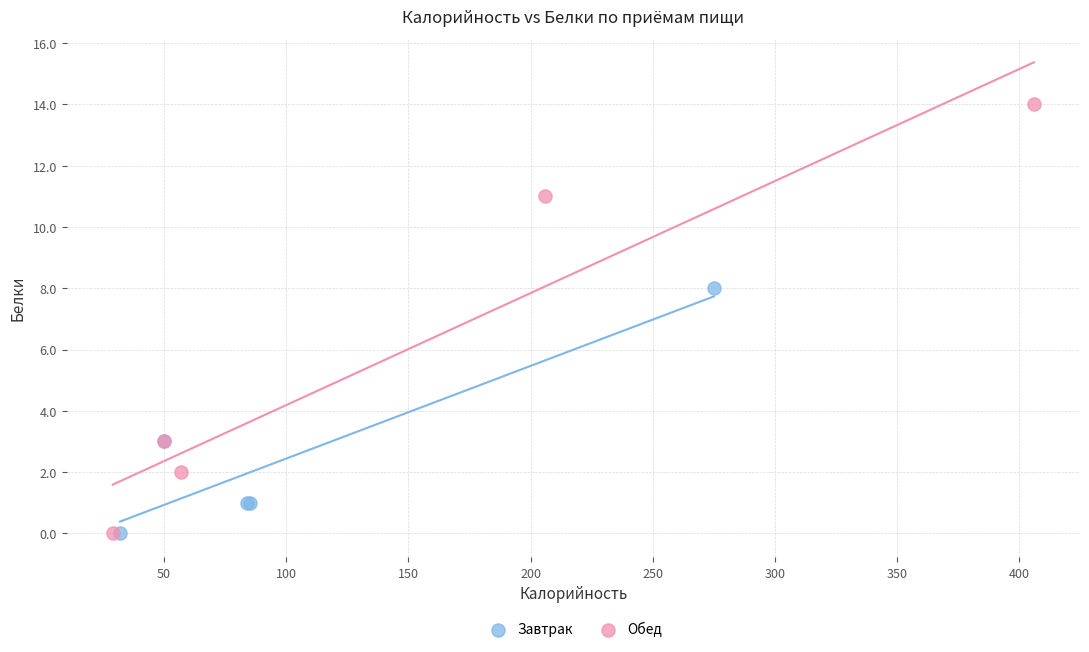

Which series has the widest spread of Y values?

Обед